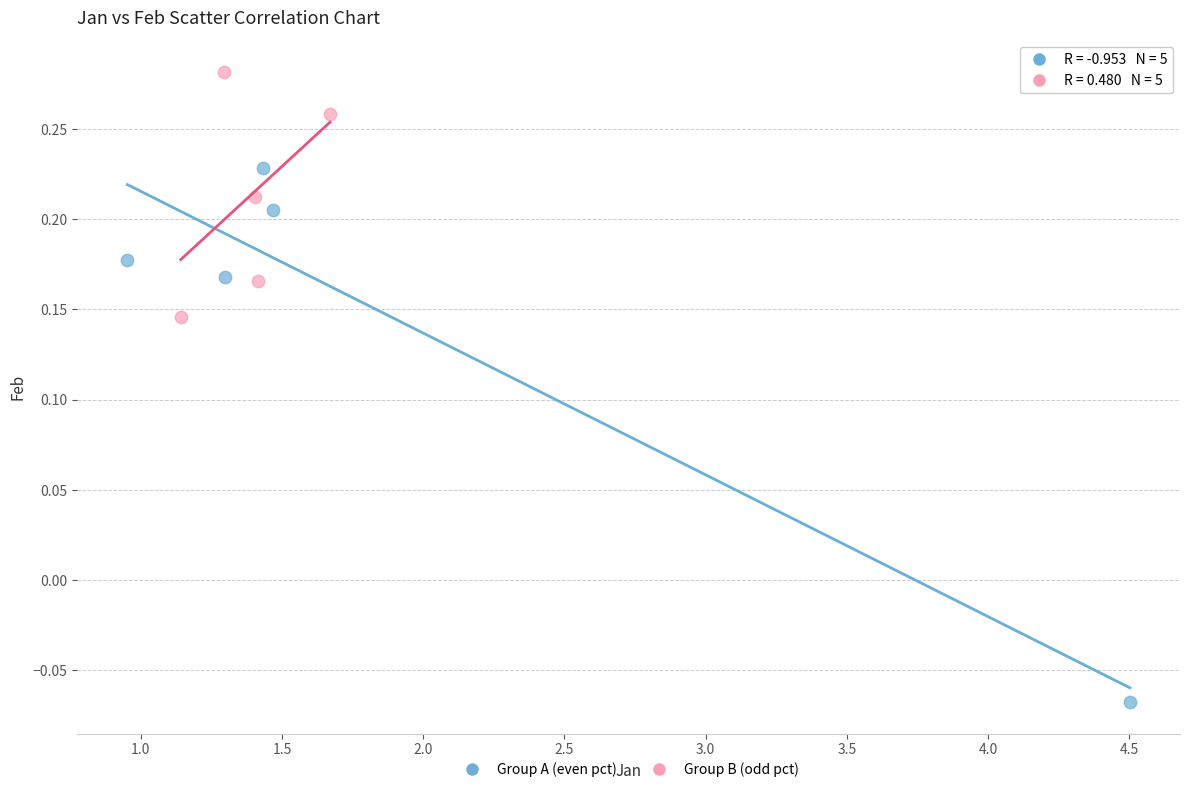

Which series reaches the minimum Y coordinate?

Group A (even pct)